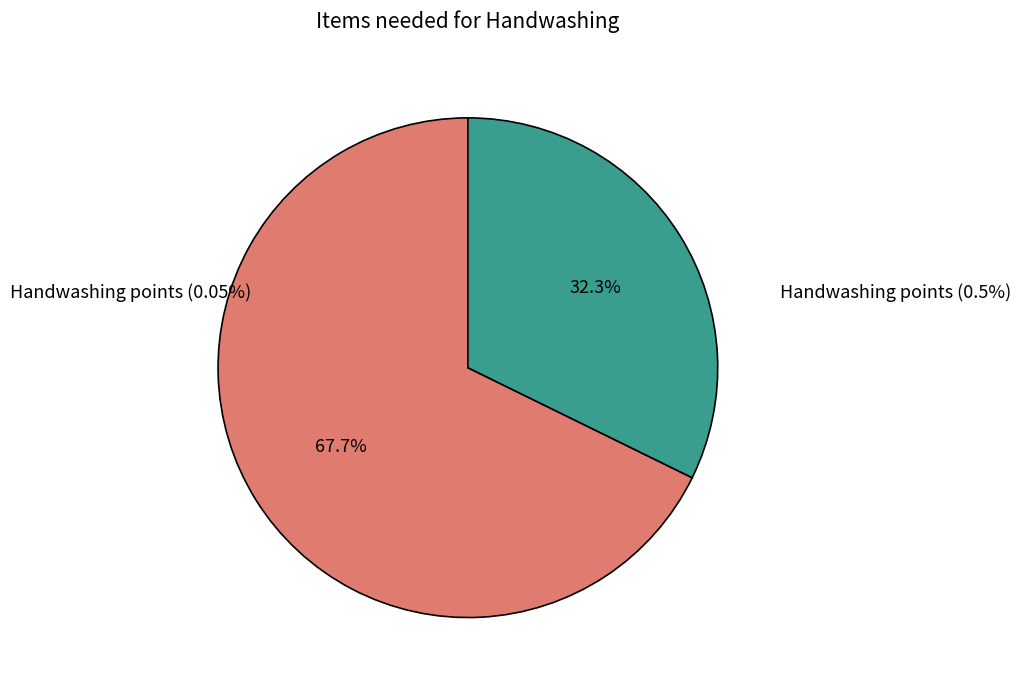

How much of the chart is everything except Handwashing points (0.5%)?

67.7%